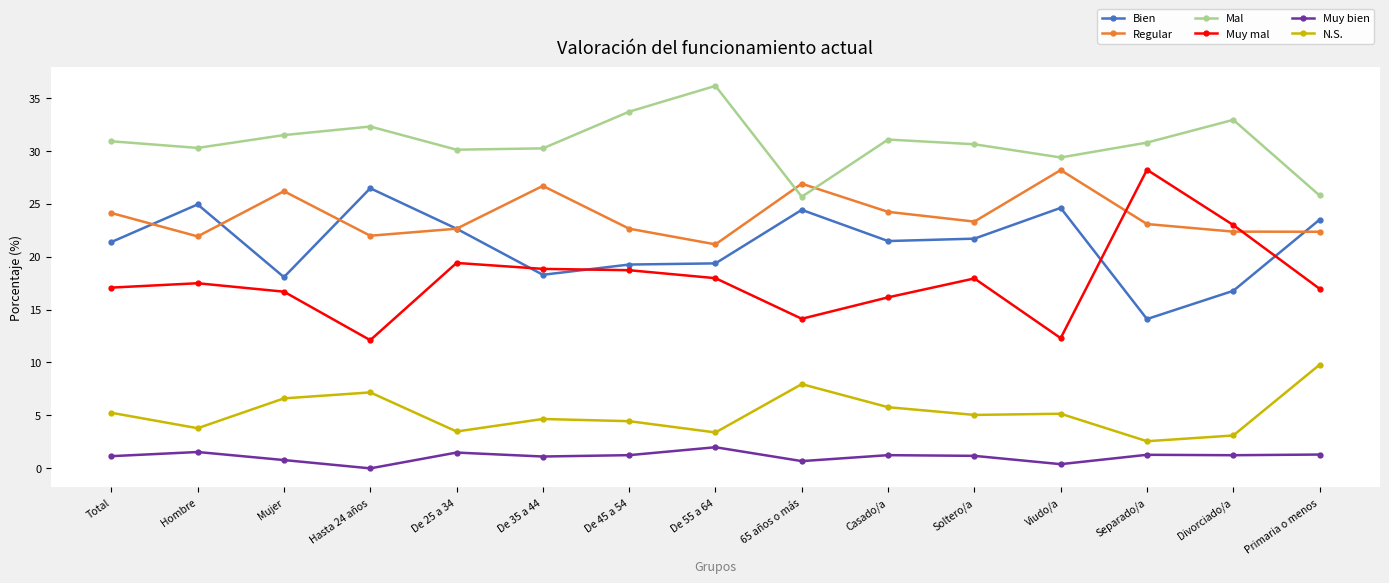

Is the value of Muy mal at De 55 a 64 greater than the value of Bien at Soltero/a?

No